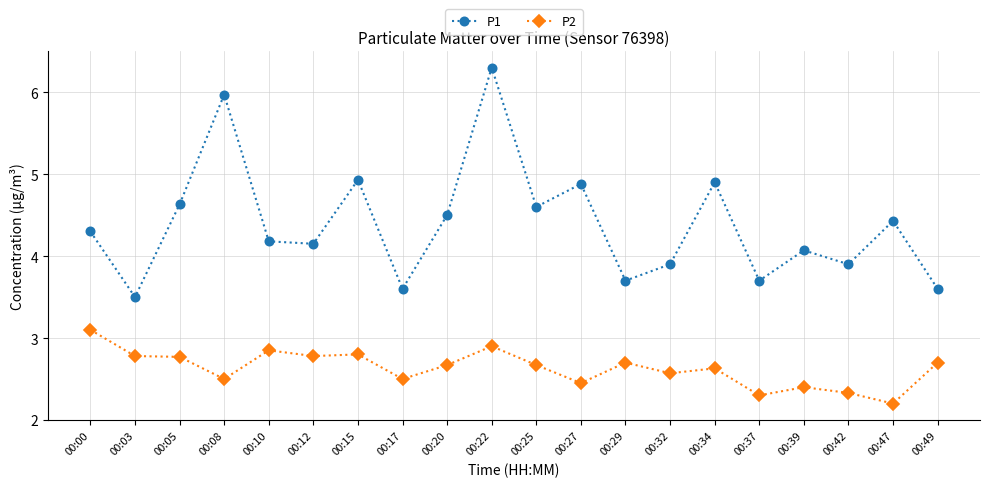

Which series has the largest total across all categories?

P1